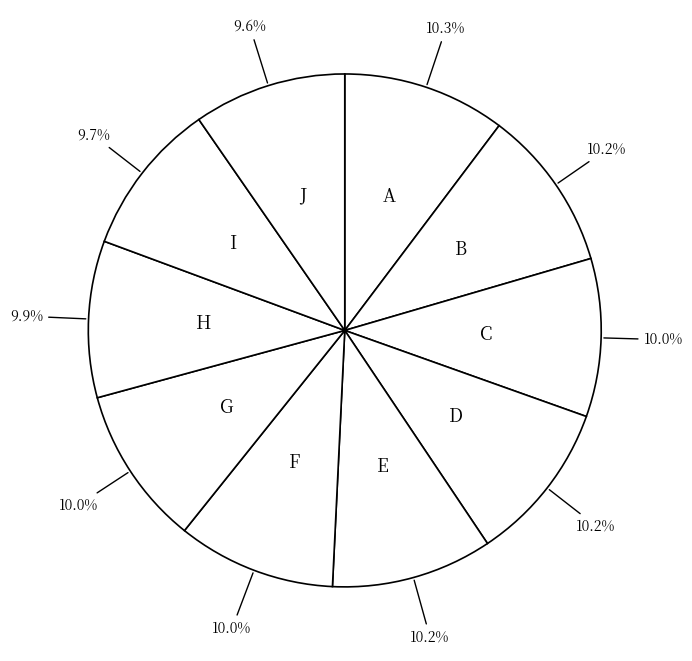

Count the number of slices in the pie.

10